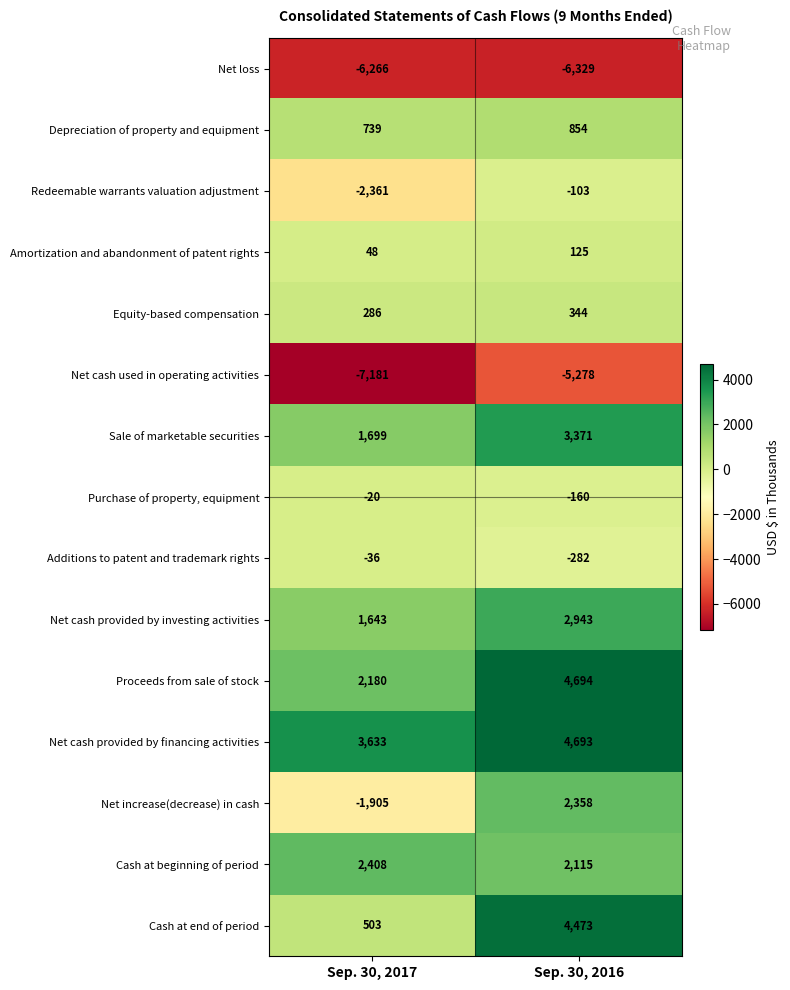

What is the average value of the Proceeds from sale of stock series?

3437